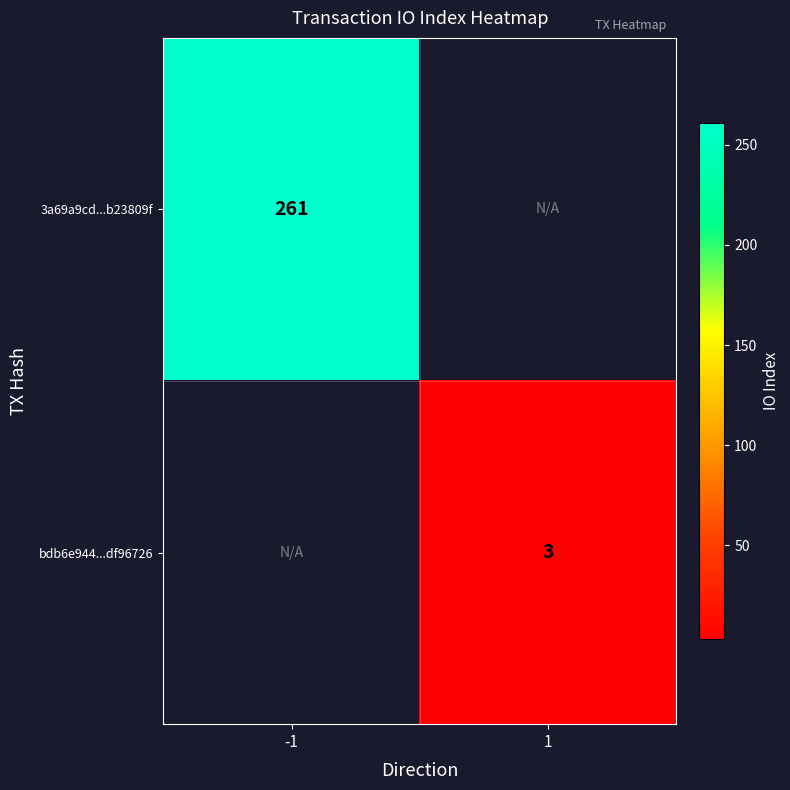

True or false: bdb6e944...df96726 has a value of 2 at 1.

False